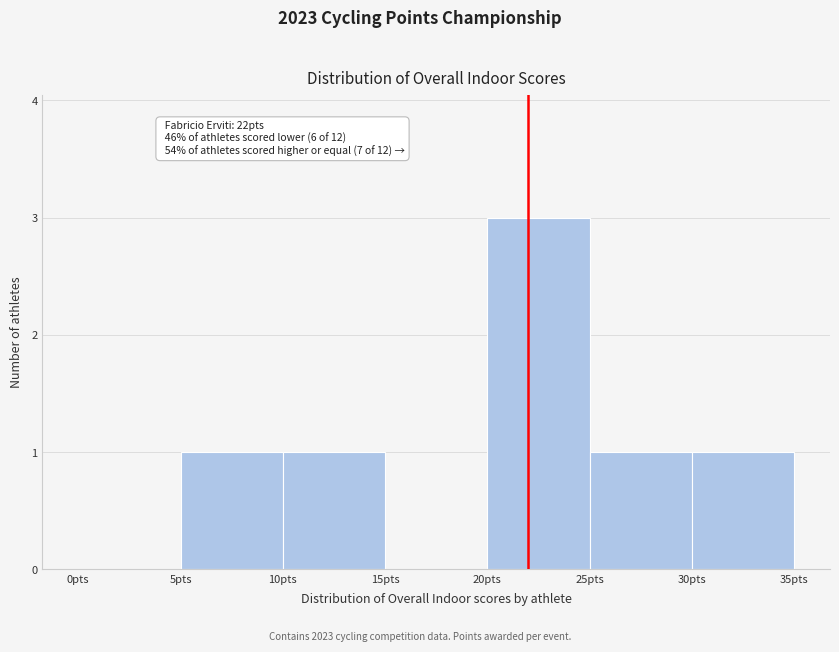

Over which range of the x-axis is the bar tallest?

20 to 25